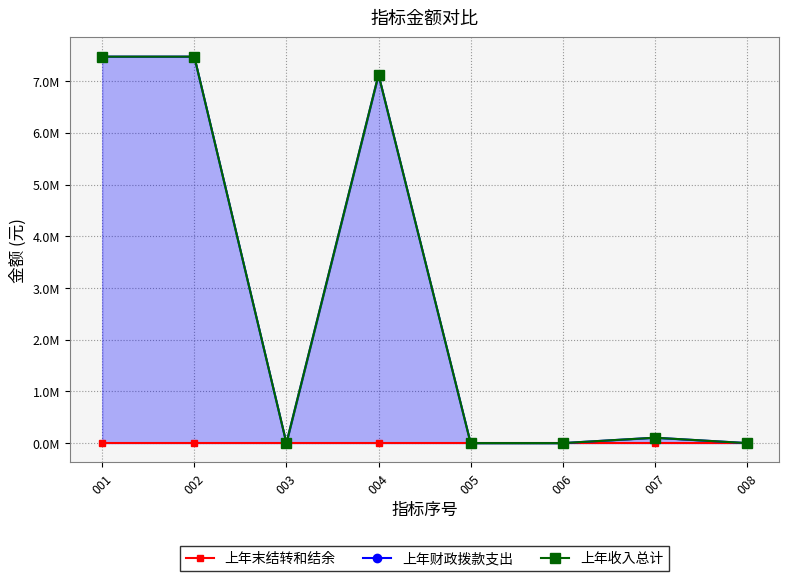

Which has a higher value, 004 or 006?

004